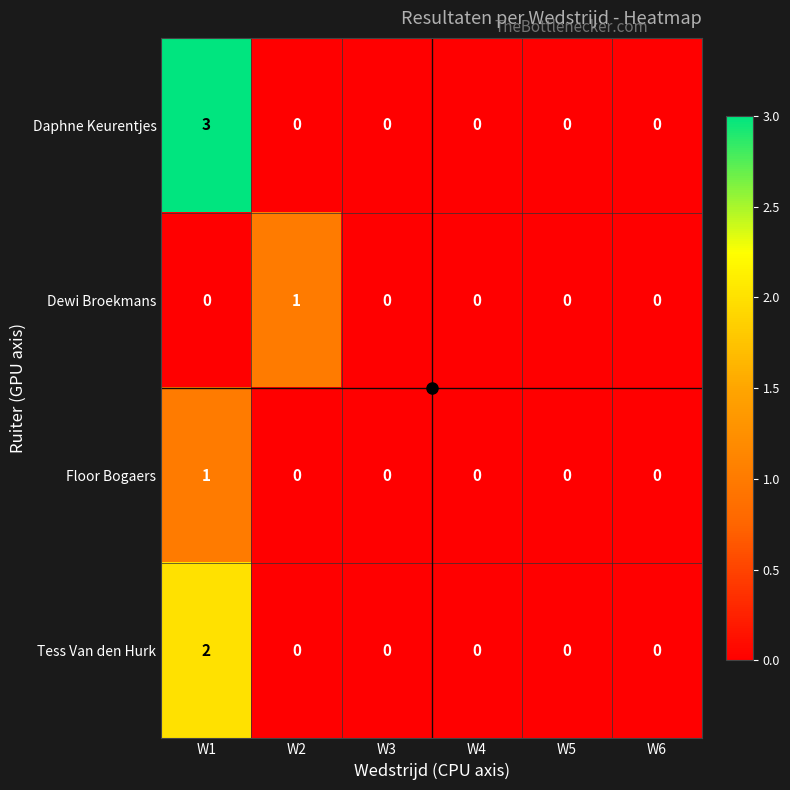

What is the difference between the maximum and minimum values in the Daphne Keurentjes series?

3